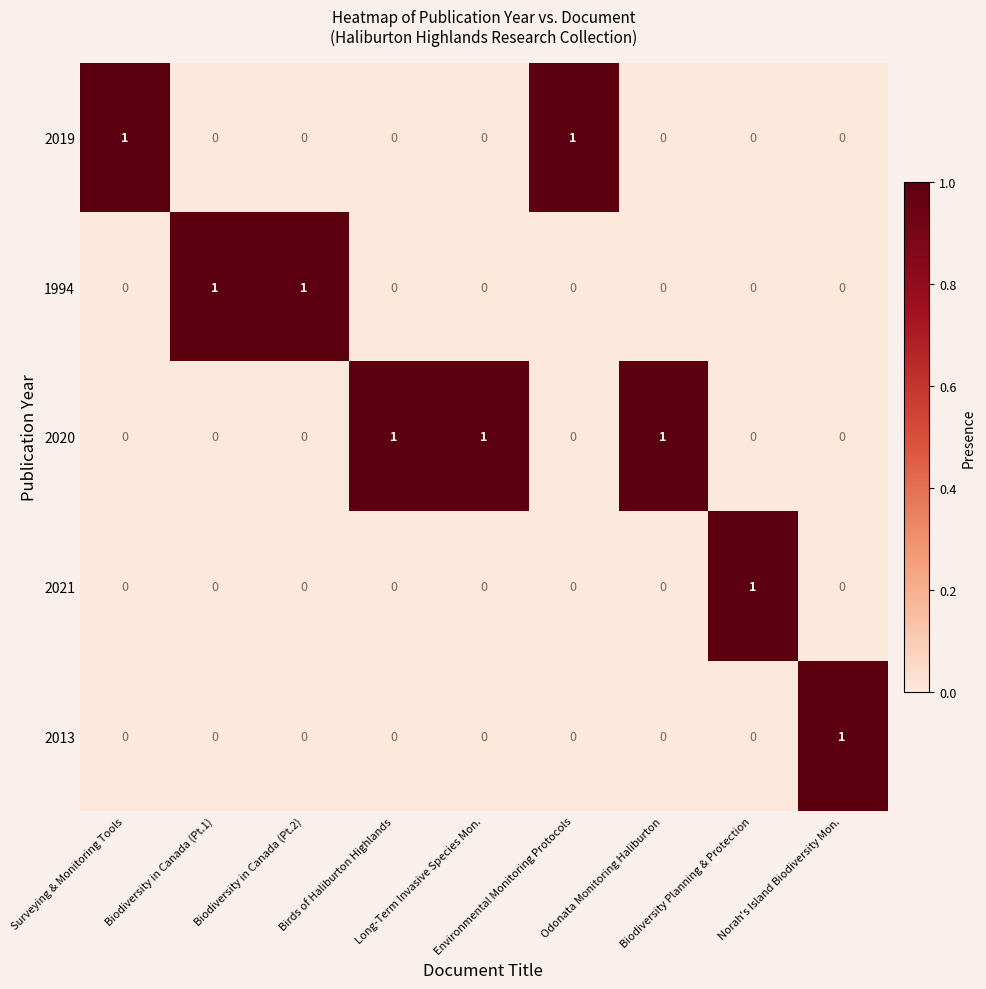

What is the difference between the highest and lowest values at Biodiversity Planning & Protection?

1